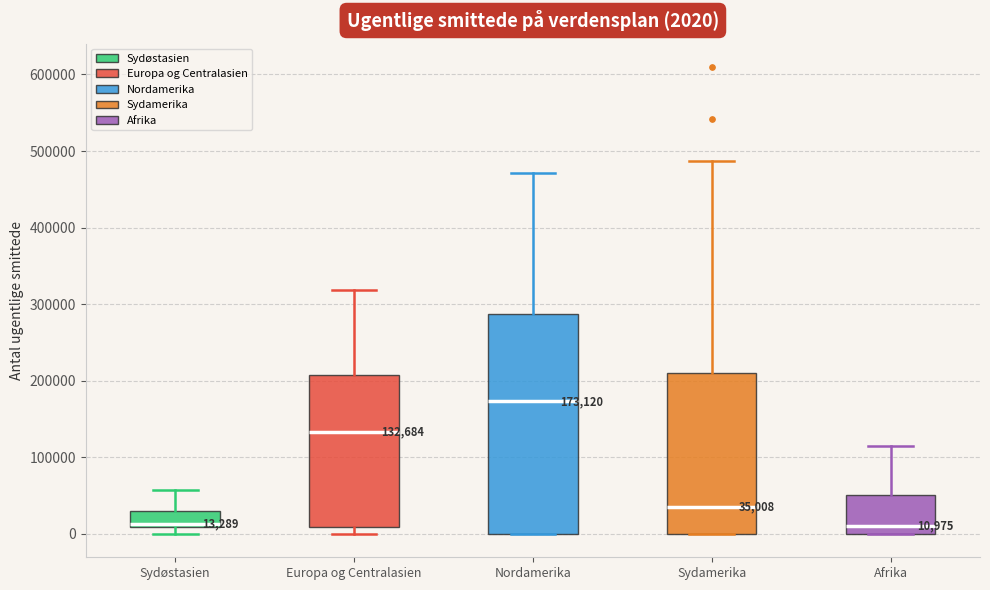

Which box is the tallest, from its lower edge to its upper edge?

Nordamerika